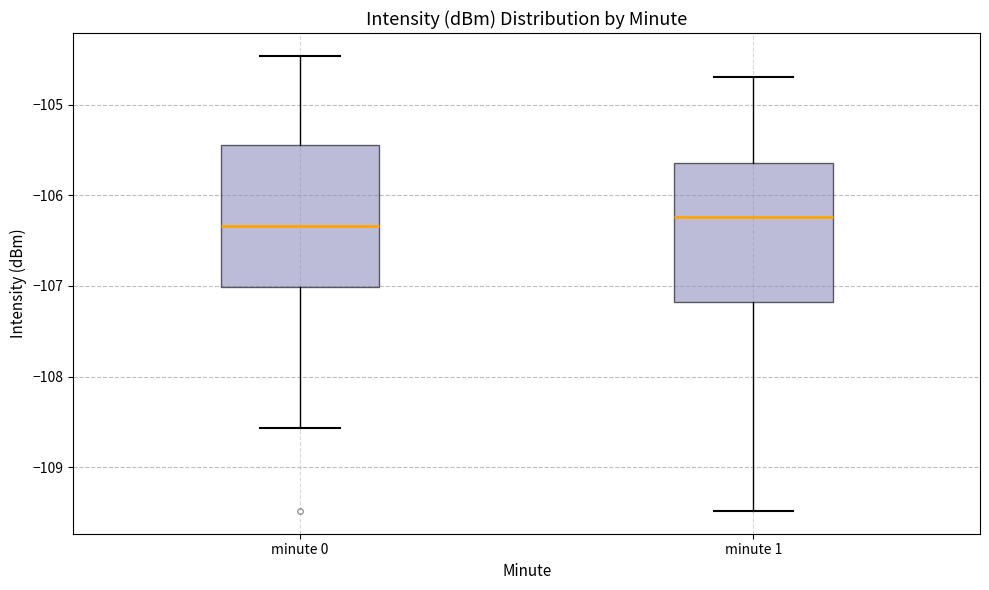

Where does the median line of the box for minute 0 sit on the y-axis? The values are not printed on the chart, so give them approximately, as read against the axis.

-106.3